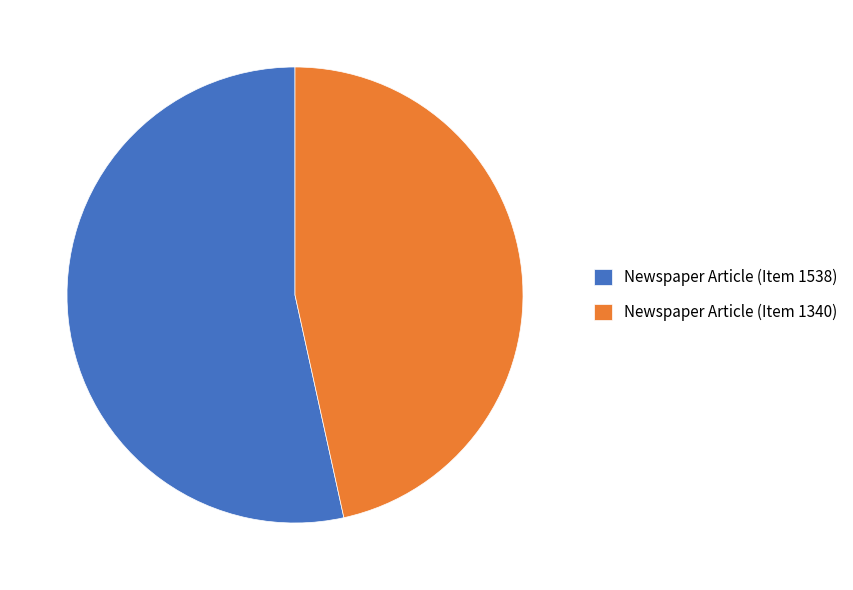

Rank the categories by value from highest to lowest.

Newspaper Article (Item 1538), Newspaper Article (Item 1340)